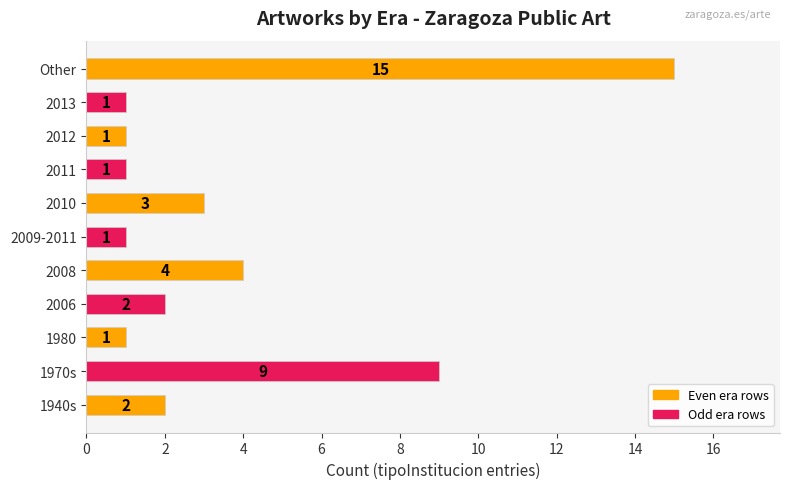

What is the sum of all values?

40